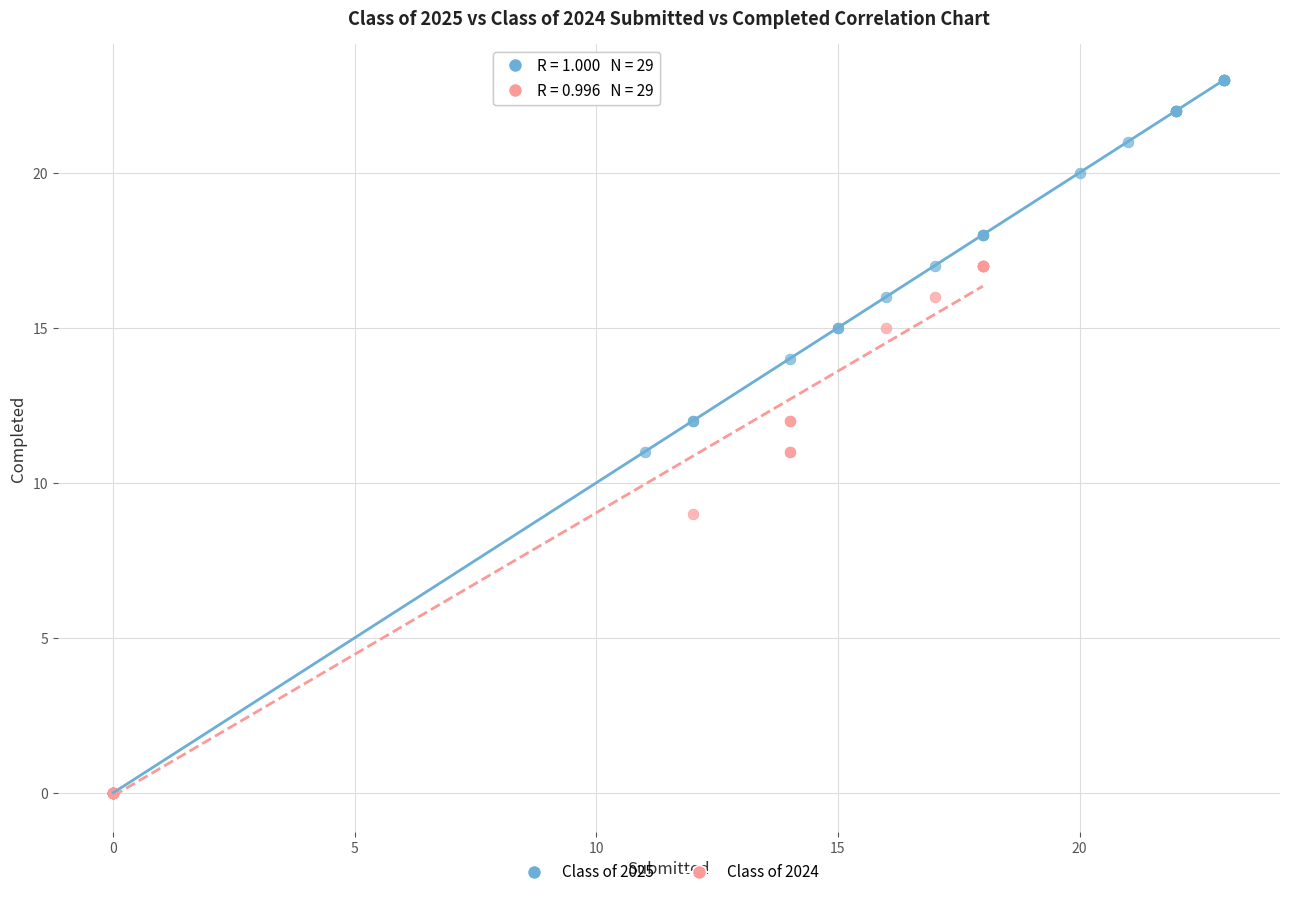

Which series contains the highest Y value?

Class of 2025